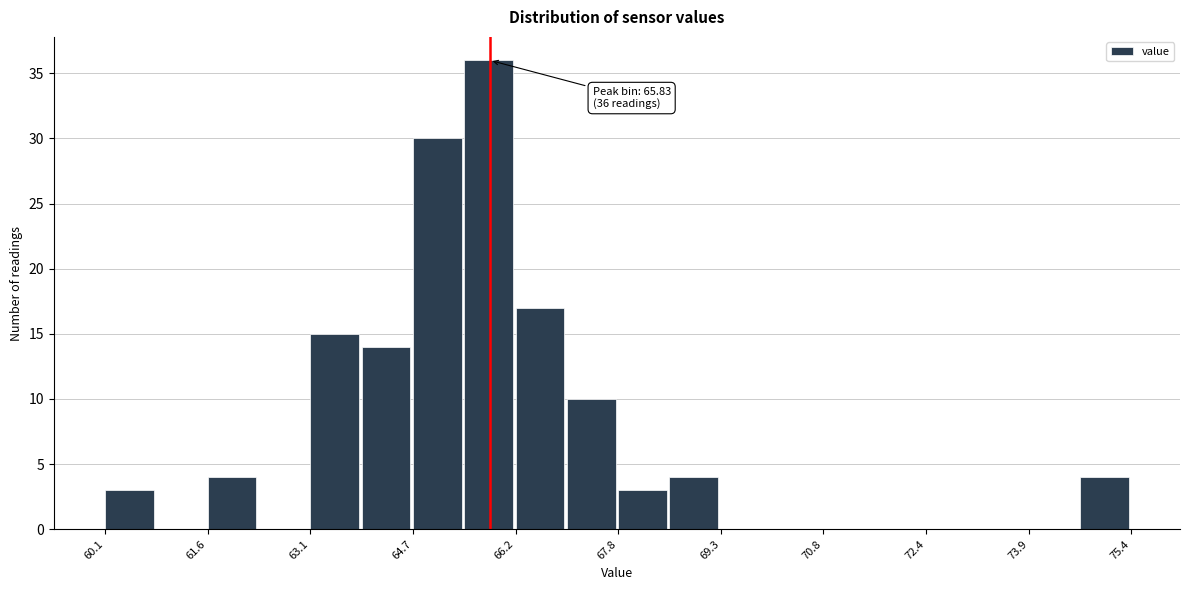

Read against the x-axis, roughly where is the centre of the tallest bar?

65.8